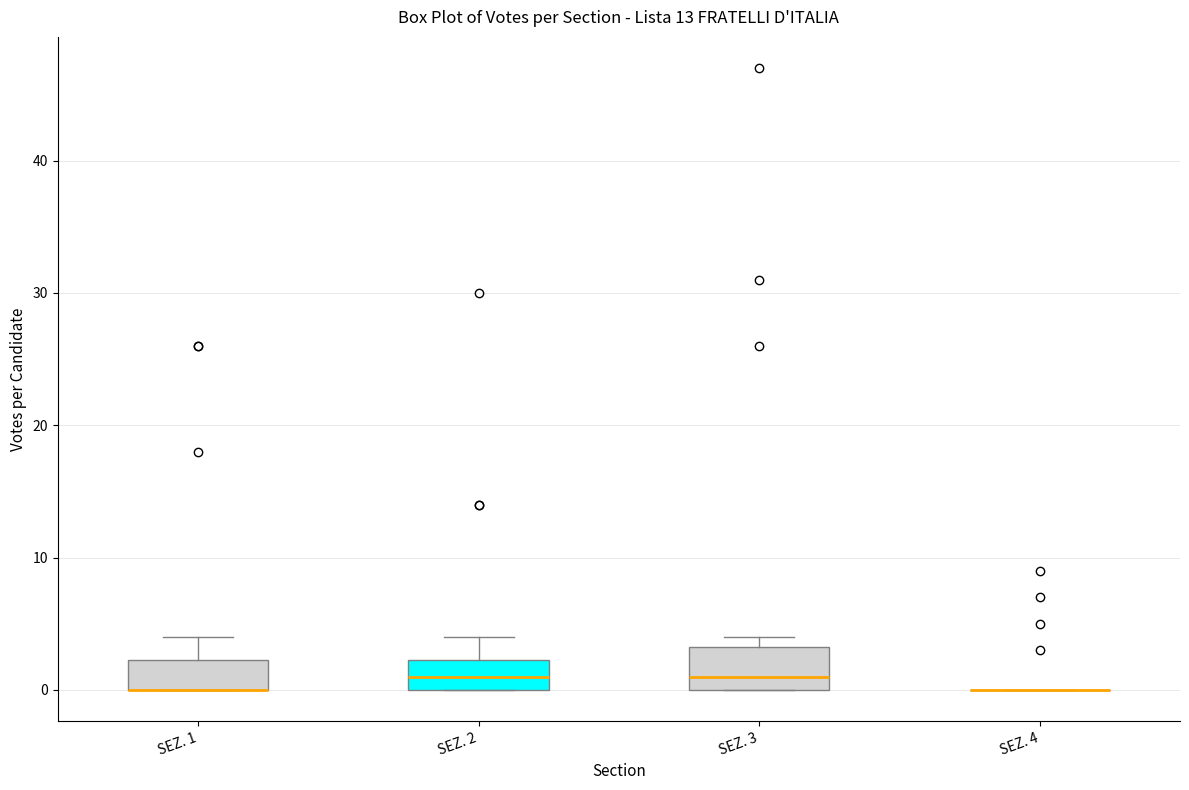

Where does the median line of the box for SEZ. 2 sit on the y-axis? The values are not printed on the chart, so give them approximately, as read against the axis.

1